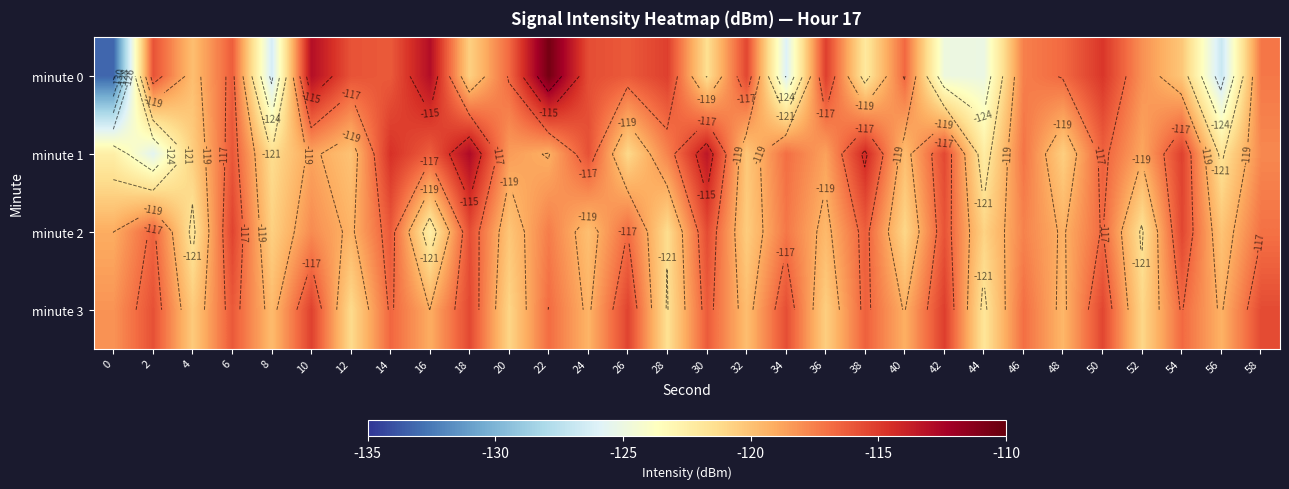

Rank the categories by minute 2 value from highest to lowest.

6, 54, 30, 18, 42, 14, 38, 2, 50, 26, 58, 34, 22, 46, 10, 0, 48, 12, 36, 24, 56, 20, 32, 8, 44, 40, 28, 52, 4, 16